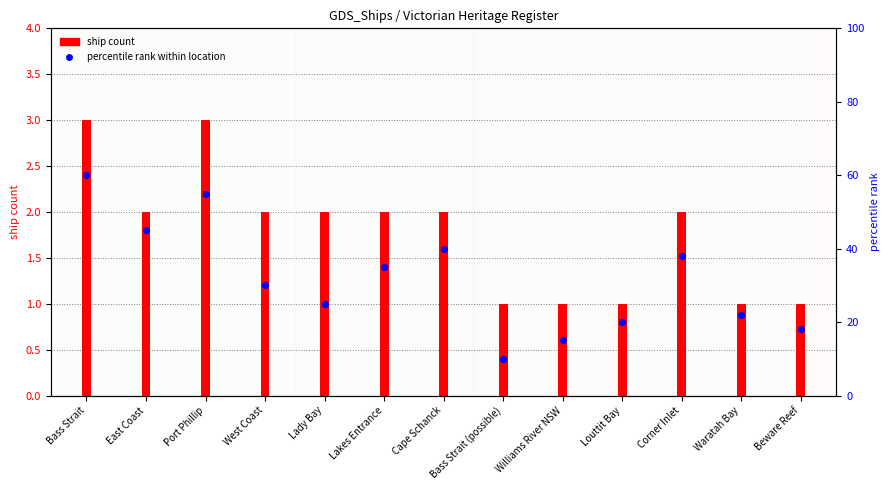

At which category is the sum across all series the highest?

Bass Strait